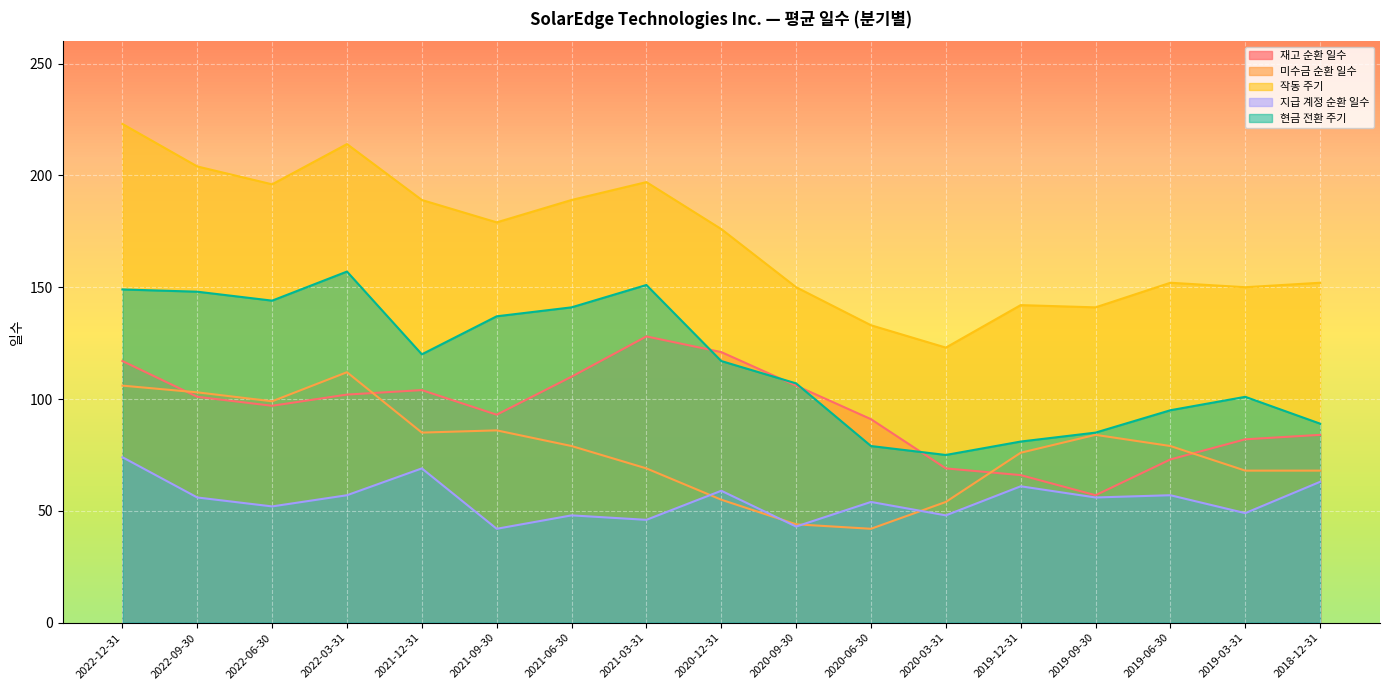

Which has a higher value, 2021-06-30 or 2019-12-31?

2021-06-30